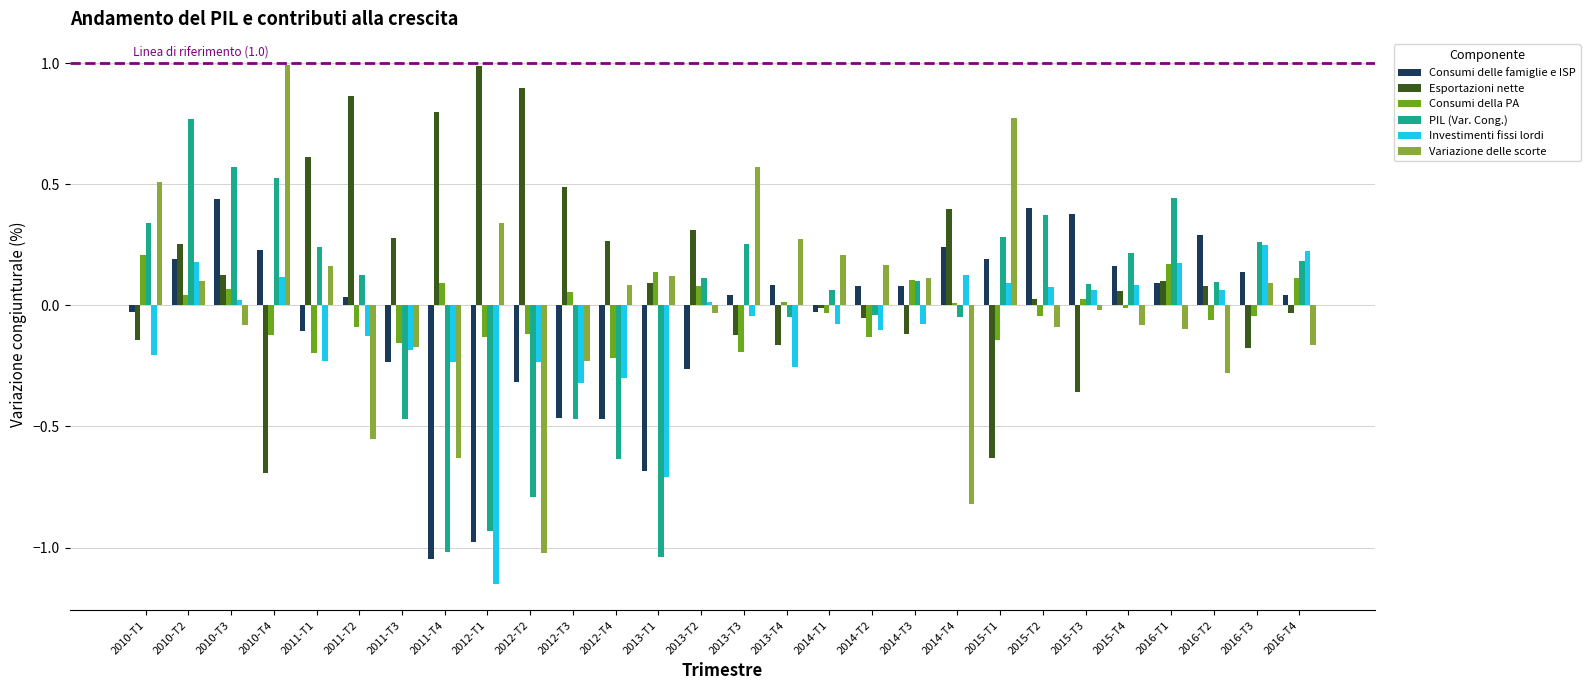

How many data points in Consumi delle famiglie e ISP are above 0?

17